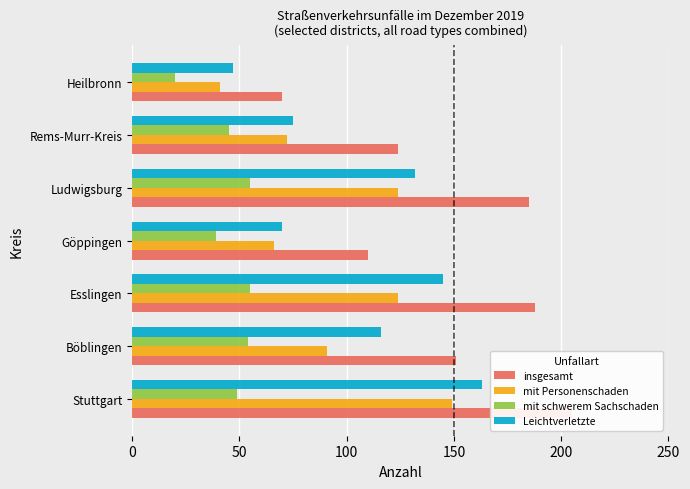

Is the value of mit schwerem Sachschaden at Esslingen greater than the value of Leichtverletzte at Ludwigsburg?

No